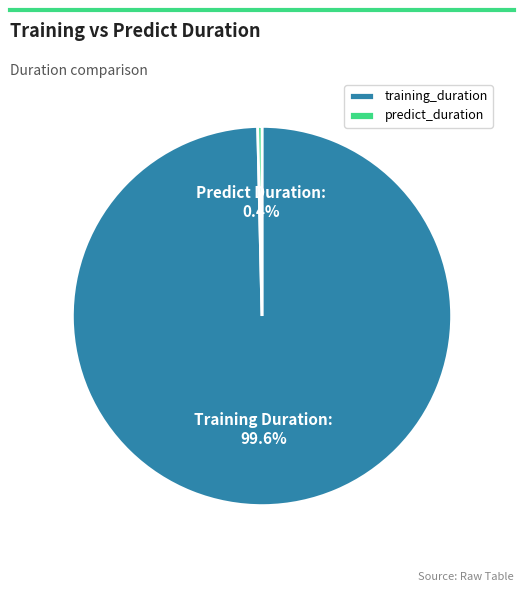

Combined, what portion of the pie is training_duration and predict_duration?

100.0%